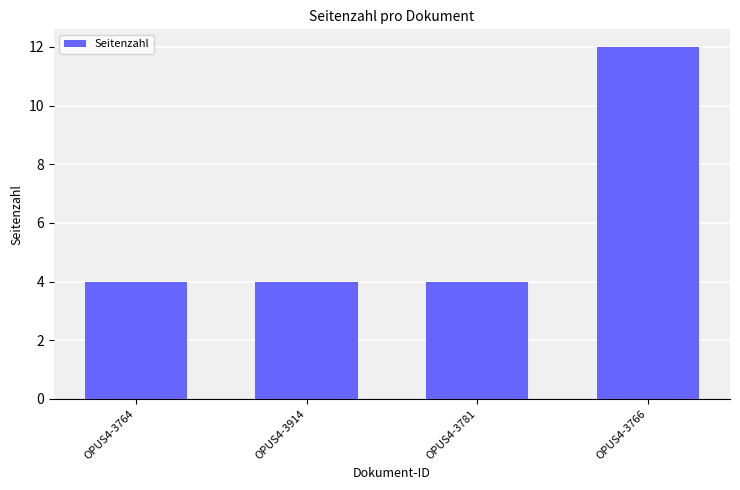

Count the values in the range 4 to 12.

4